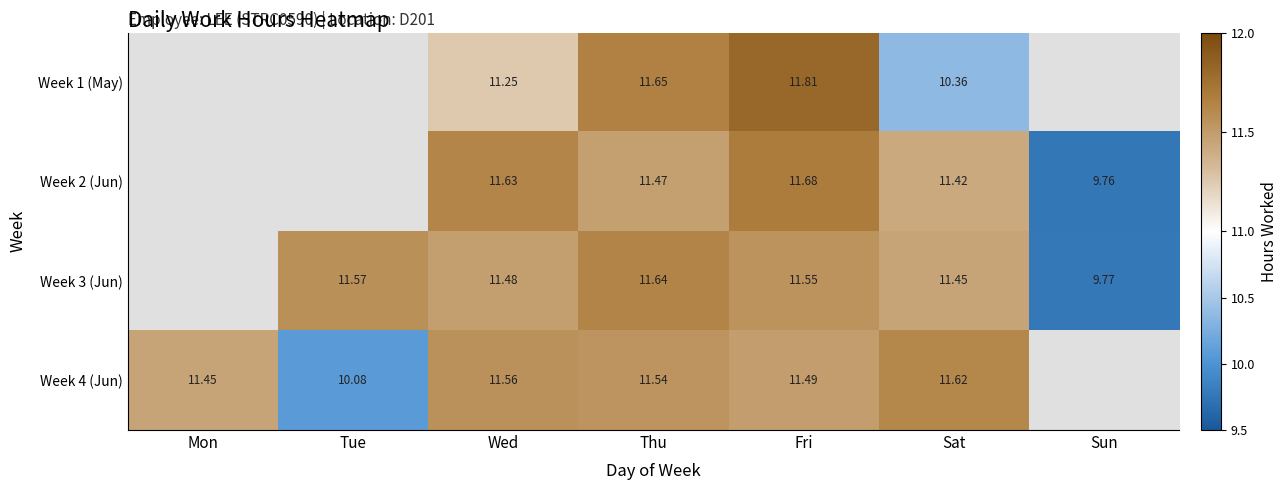

Is the value of Week 2 (Jun) at Sun greater than the value of Week 3 (Jun) at Wed?

No